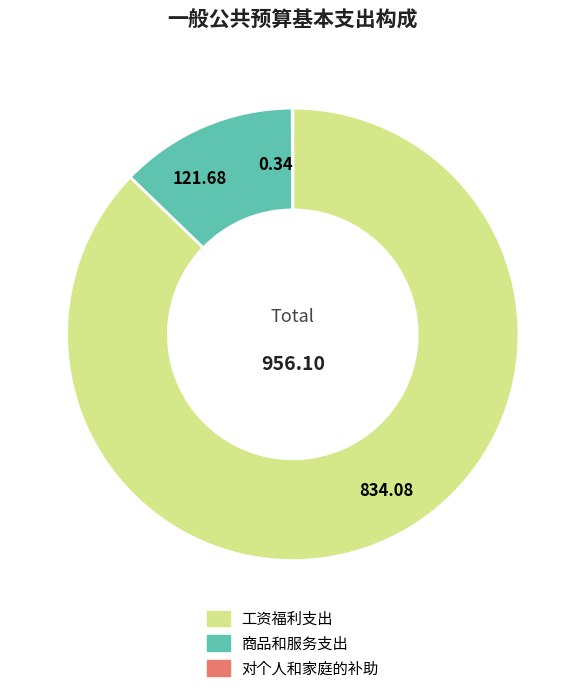

Which category has the biggest portion of the pie?

工资福利支出